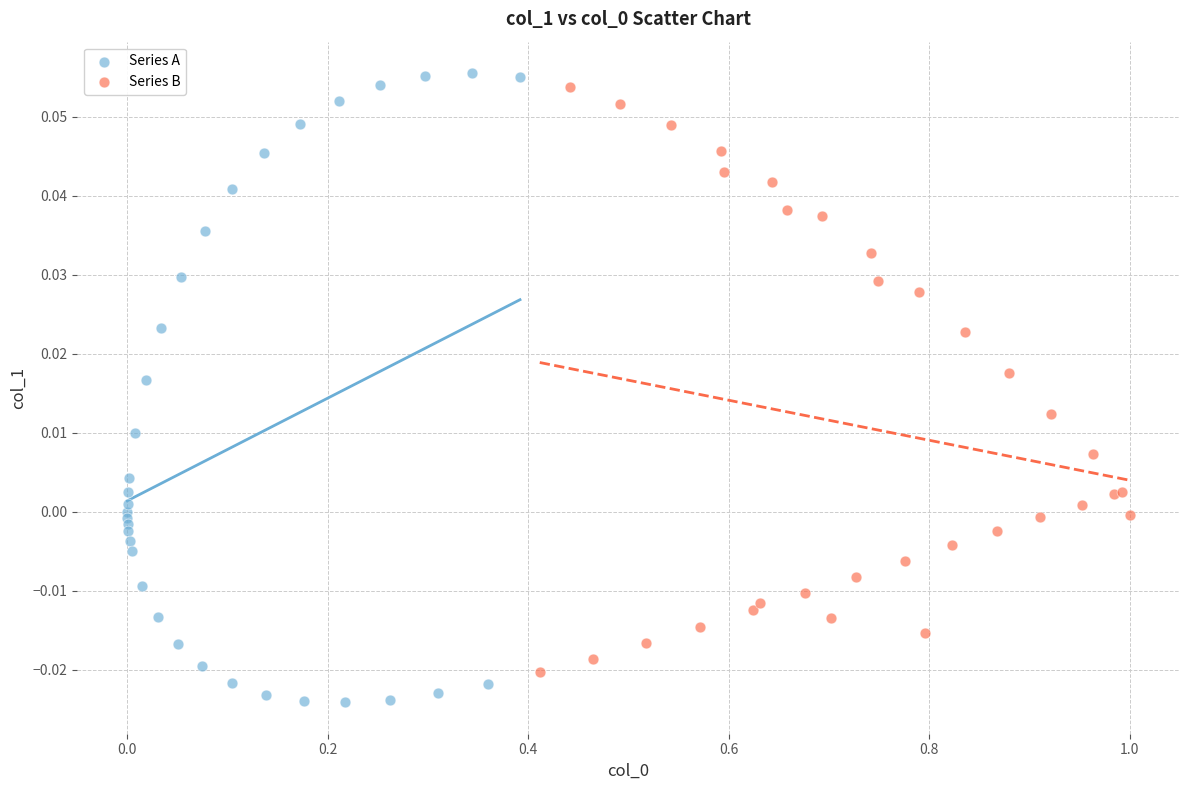

Which series contains the lowest Y value?

Series A